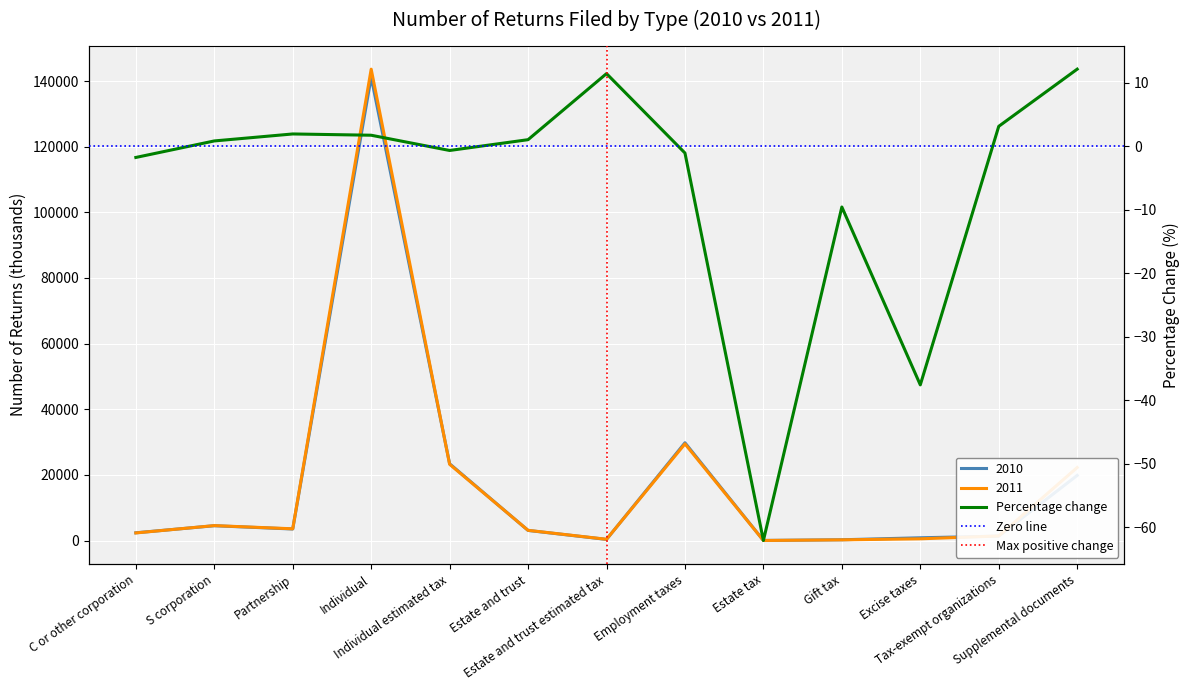

Where is the first local maximum for 2010?

S corporation